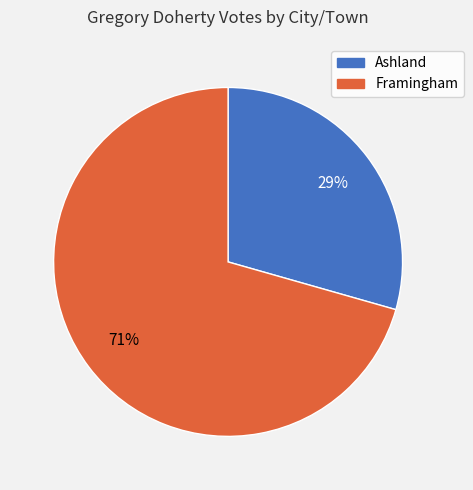

Approximately how many times larger is the value at Ashland compared to Framingham?

0.4